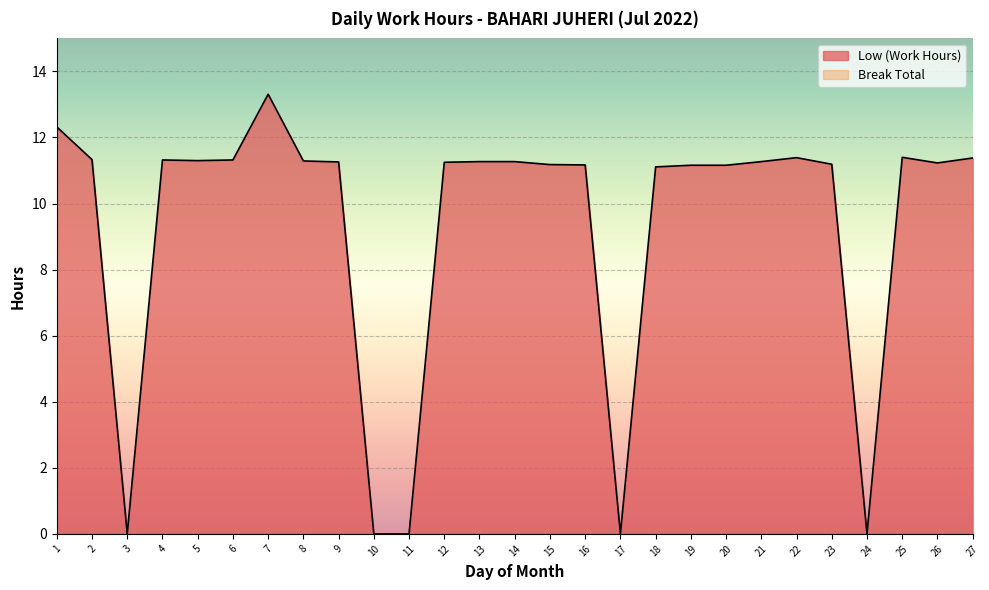

Which category has the lowest value across all series?

3